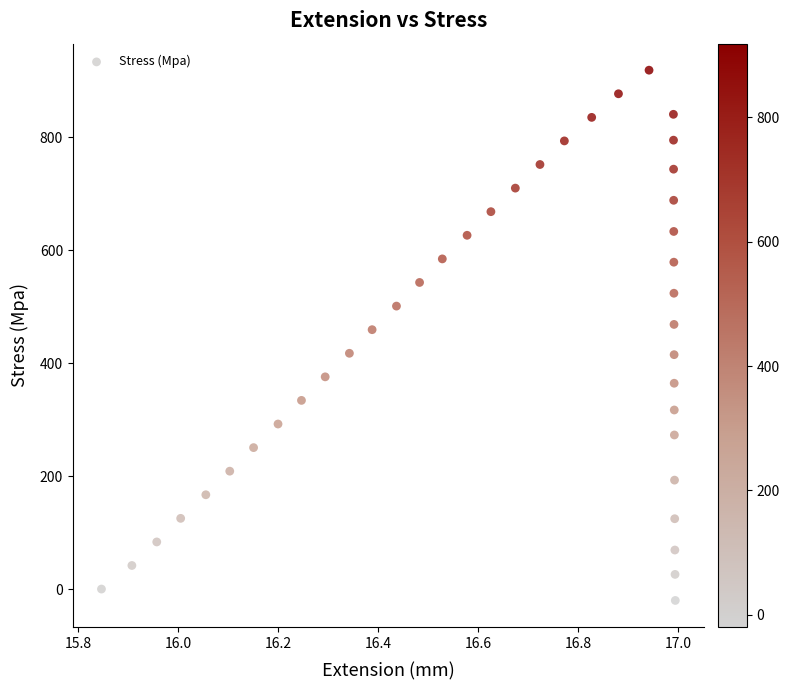

What is the range of Y values (max minus min)?

938.7